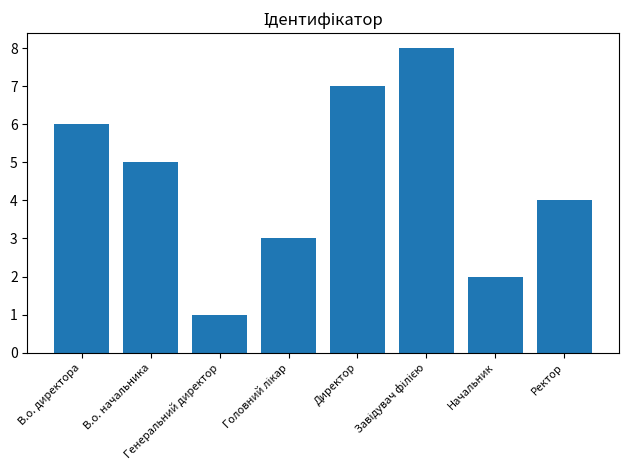

Which label corresponds to the smallest value in the chart?

Генеральний директор